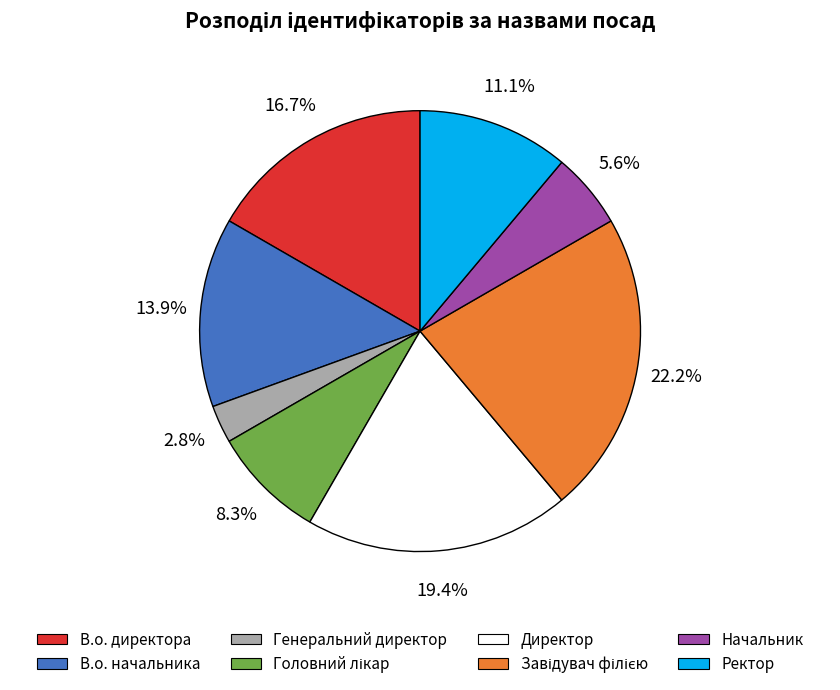

What is the smallest slice in the pie chart?

Генеральний директор